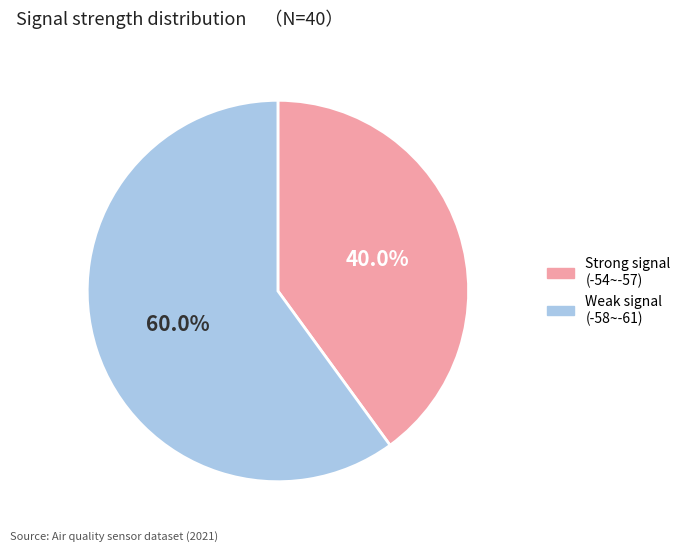

What is the largest slice in the pie chart?

Weak signal (-58~-61)